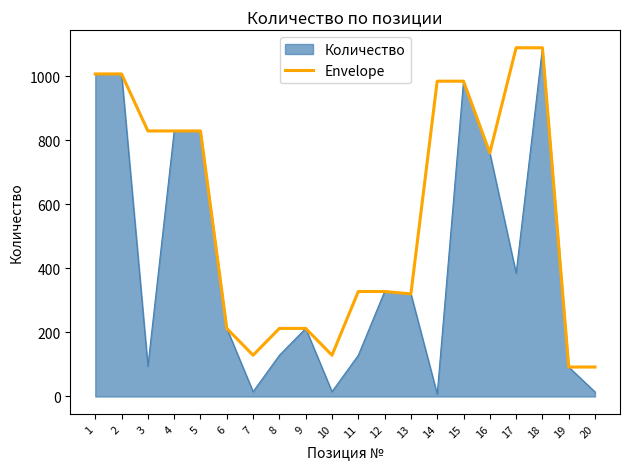

Between 11 and 17, which series saw the biggest shift?

Envelope